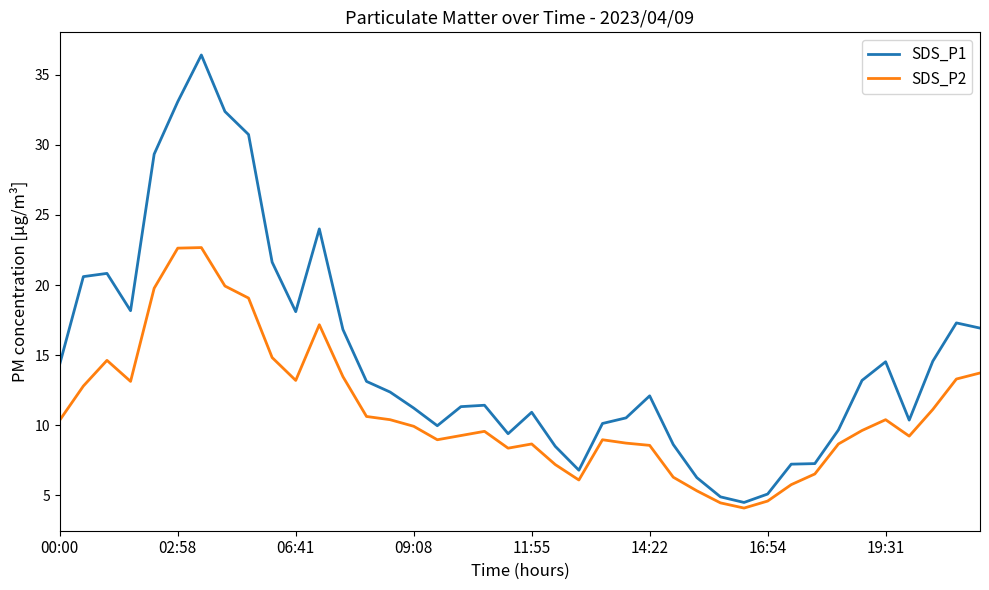

Count the number of categories in the chart.

40